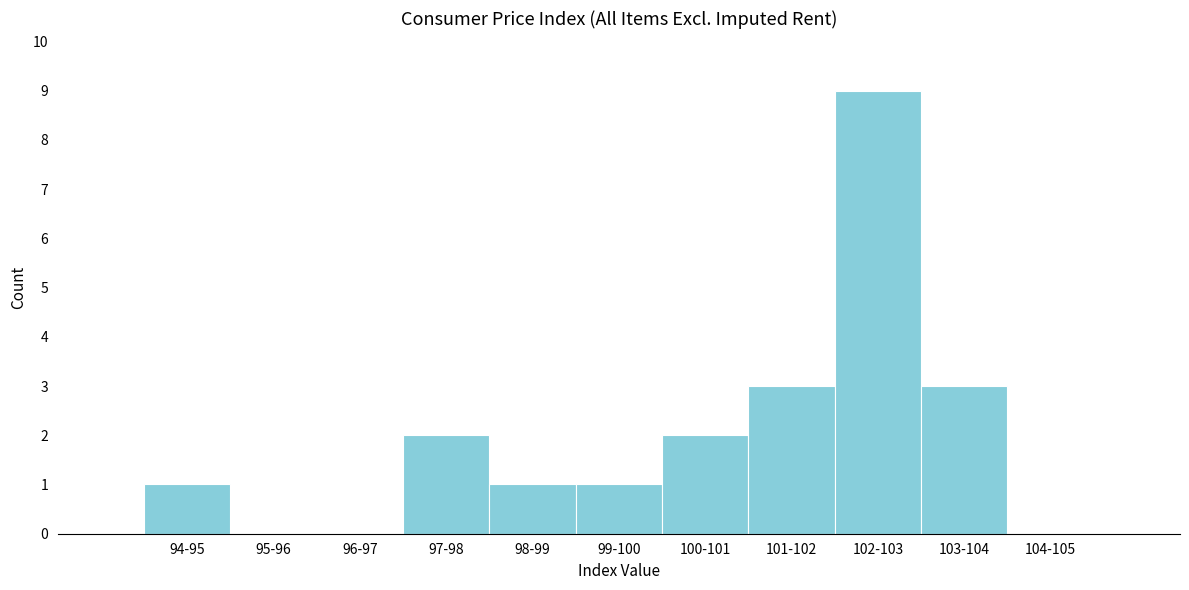

Reading left to right, extract all data points from this chart.

94-95=1	95-96=0	96-97=0	97-98=2	98-99=1	99-100=1	100-101=2	101-102=3	102-103=9	103-104=3	104-105=0